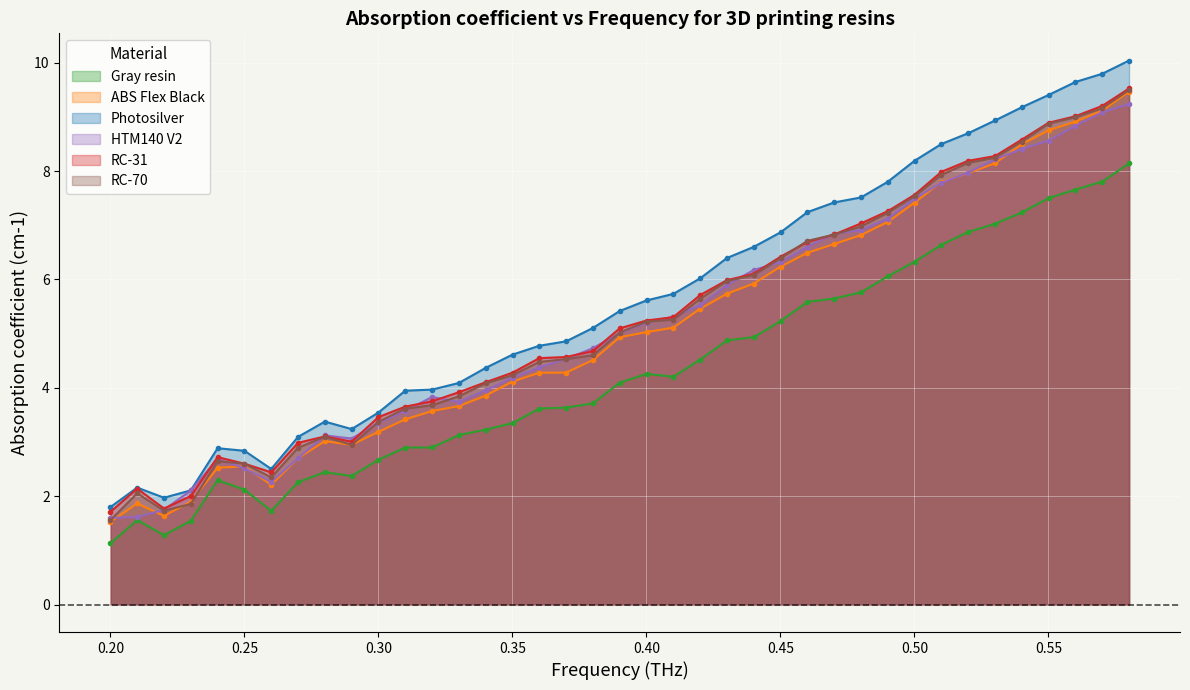

Which series has the largest range (max minus min)?

Photosilver